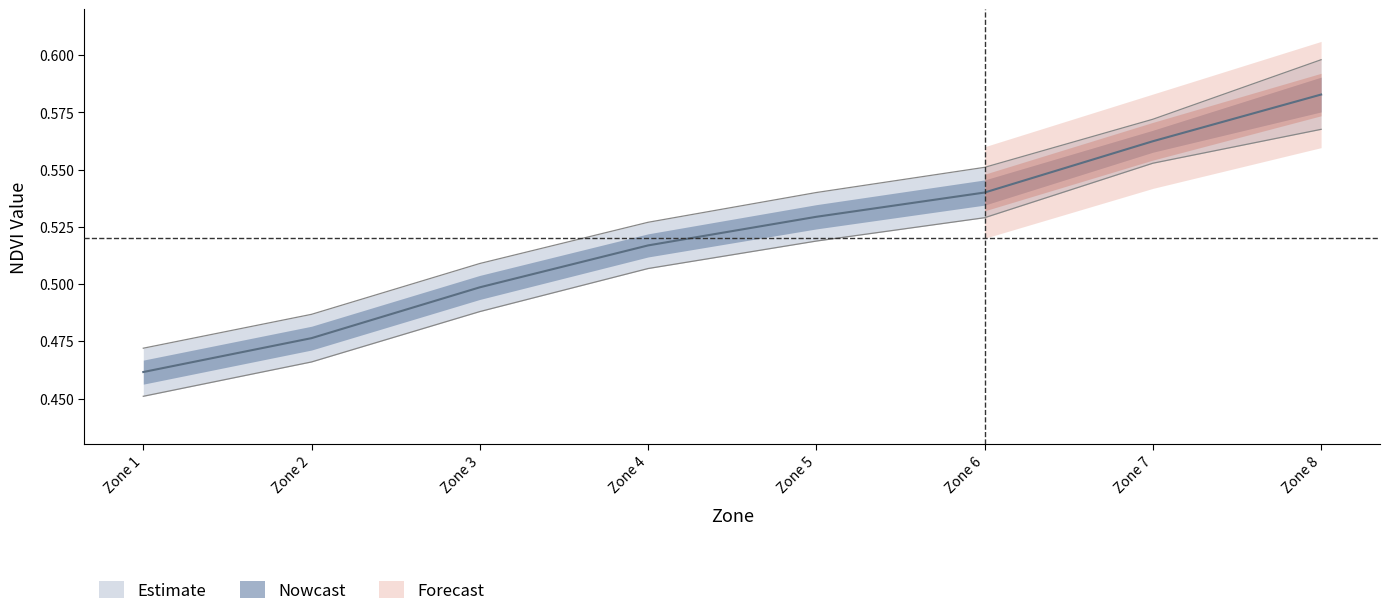

Is this an area chart (filled region under the line)?

No